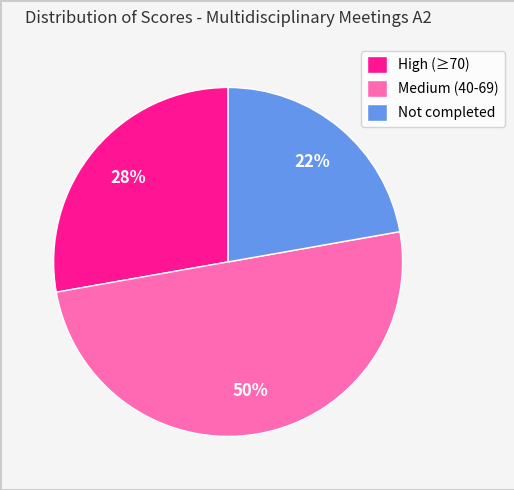

How many slices are in this pie chart?

3